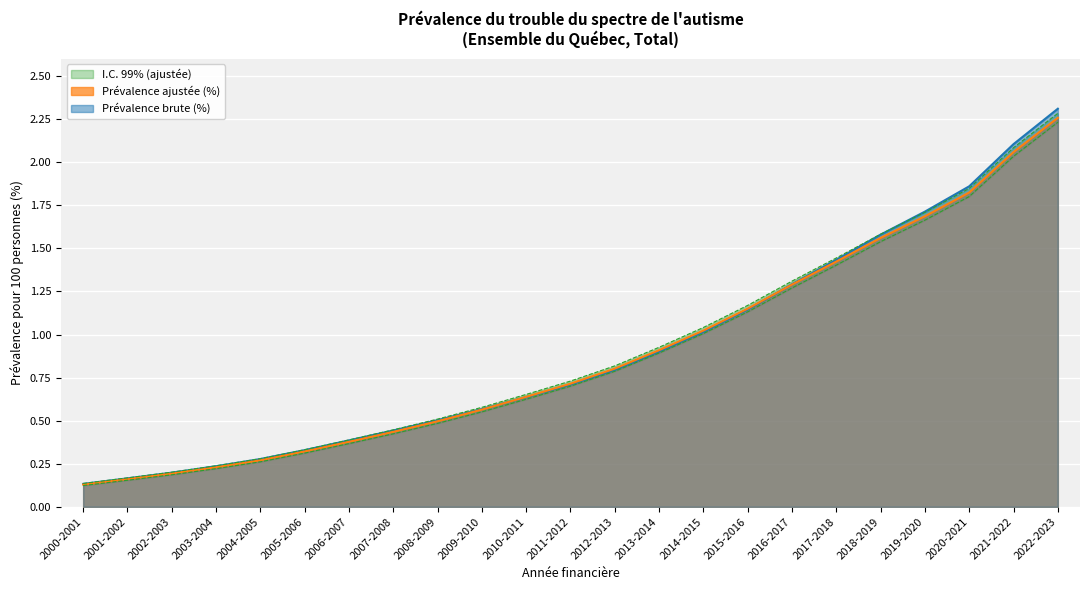

At which label is Prévalence ajustée (%) closest to 1?

2014-2015